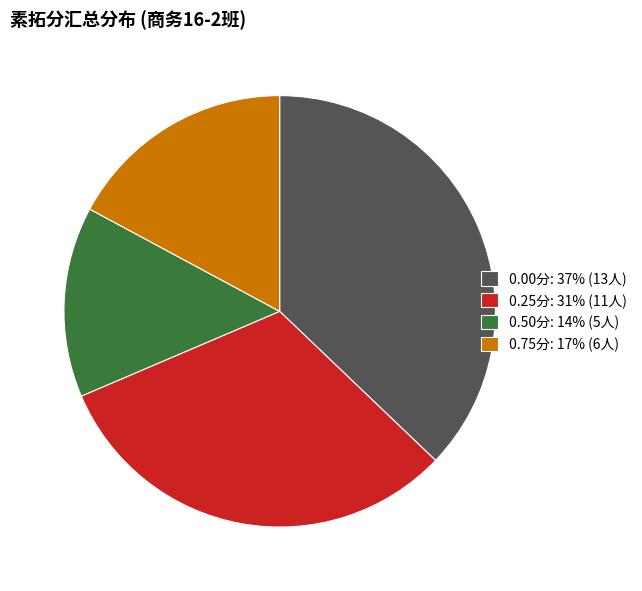

What is the largest slice in the pie chart?

0.00分: 37% (13人)